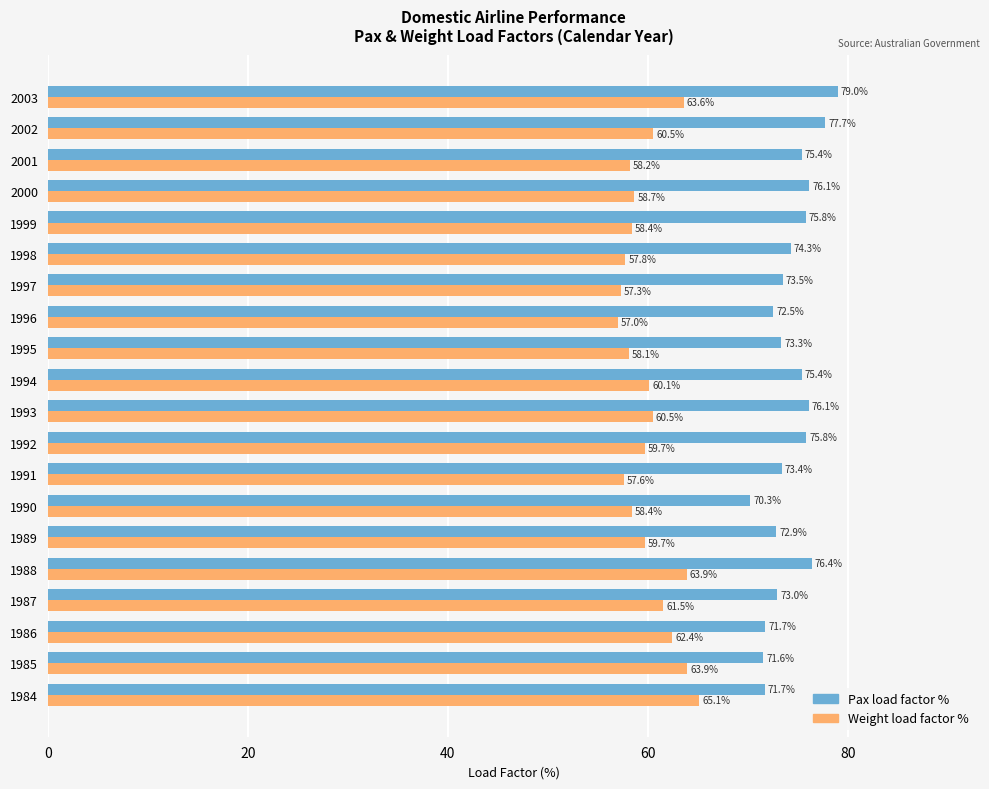

What is the difference between the maximum and second lowest values in the Weight load factor % series?

7.8